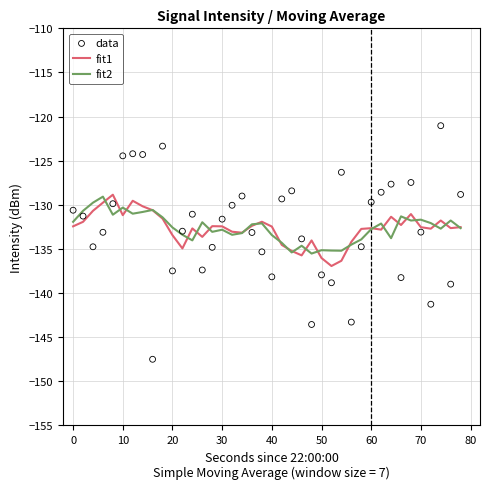

What is the minimum value for fit2?

-135.5